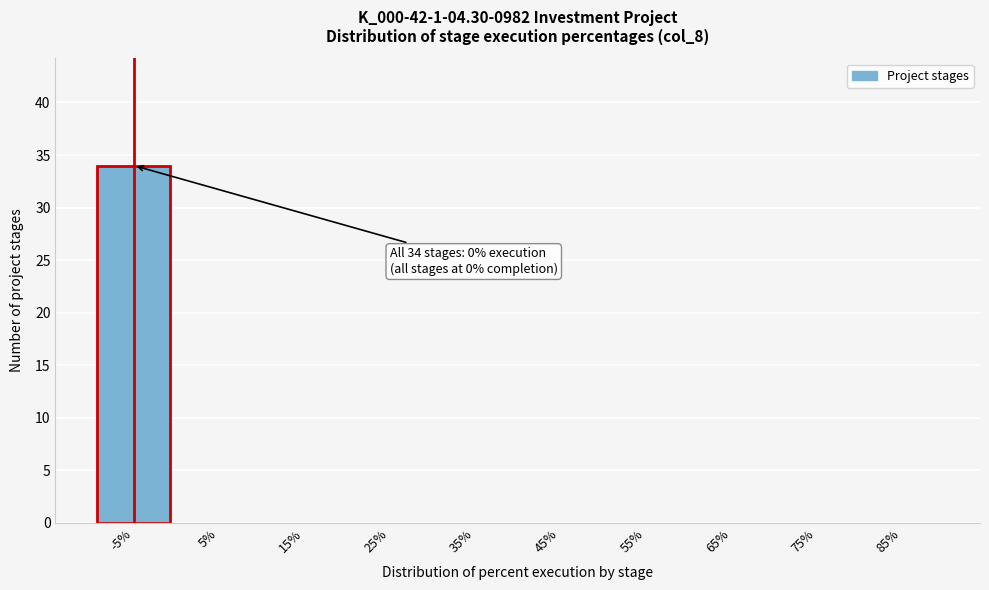

Reading left to right, list all the values displayed in this chart.

-5%=34	5%=0	15%=0	25%=0	35%=0	45%=0	55%=0	65%=0	75%=0	85%=0